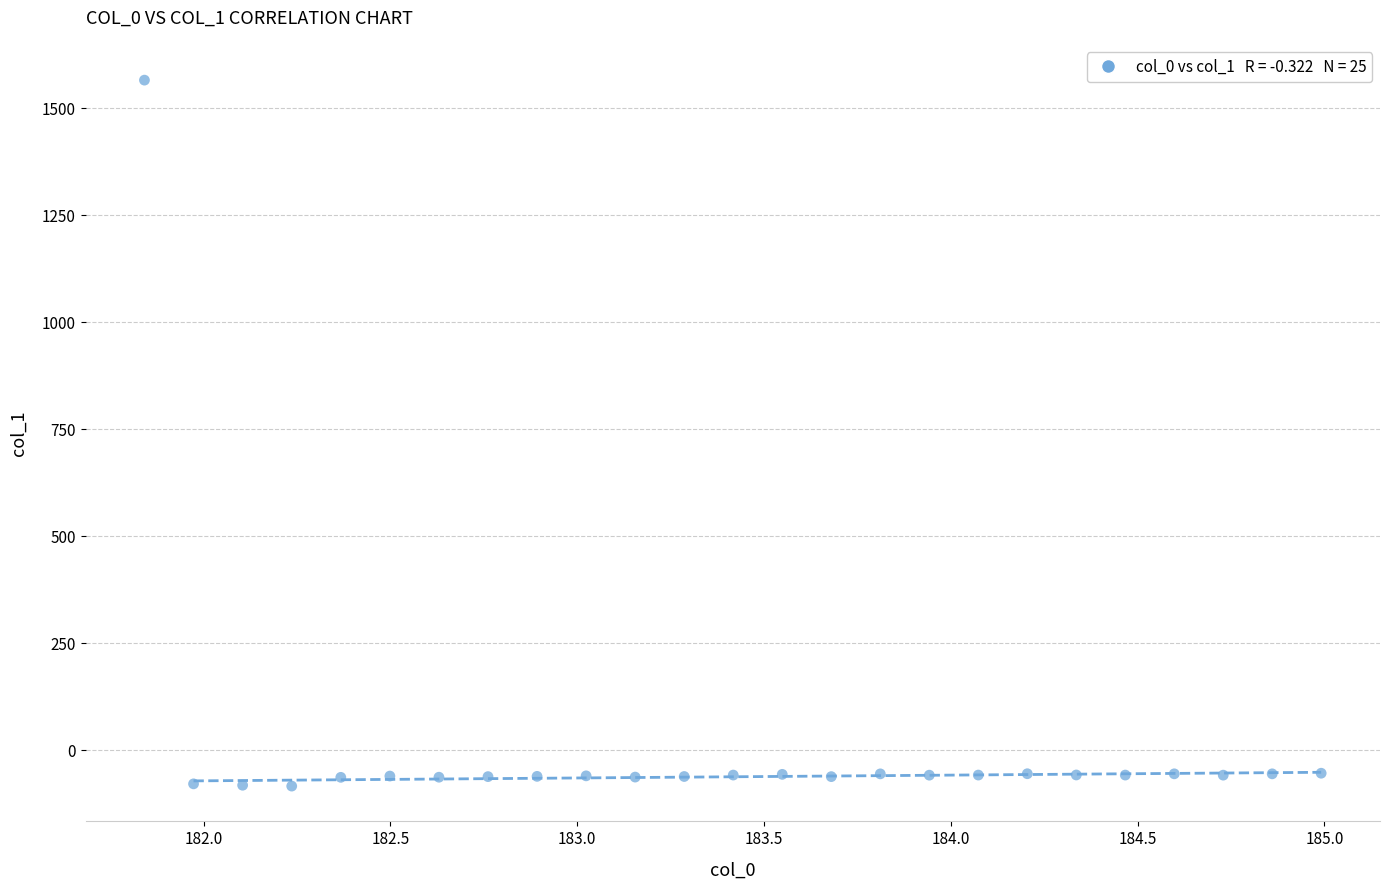

What is the range of X values (max minus min)?

3.1